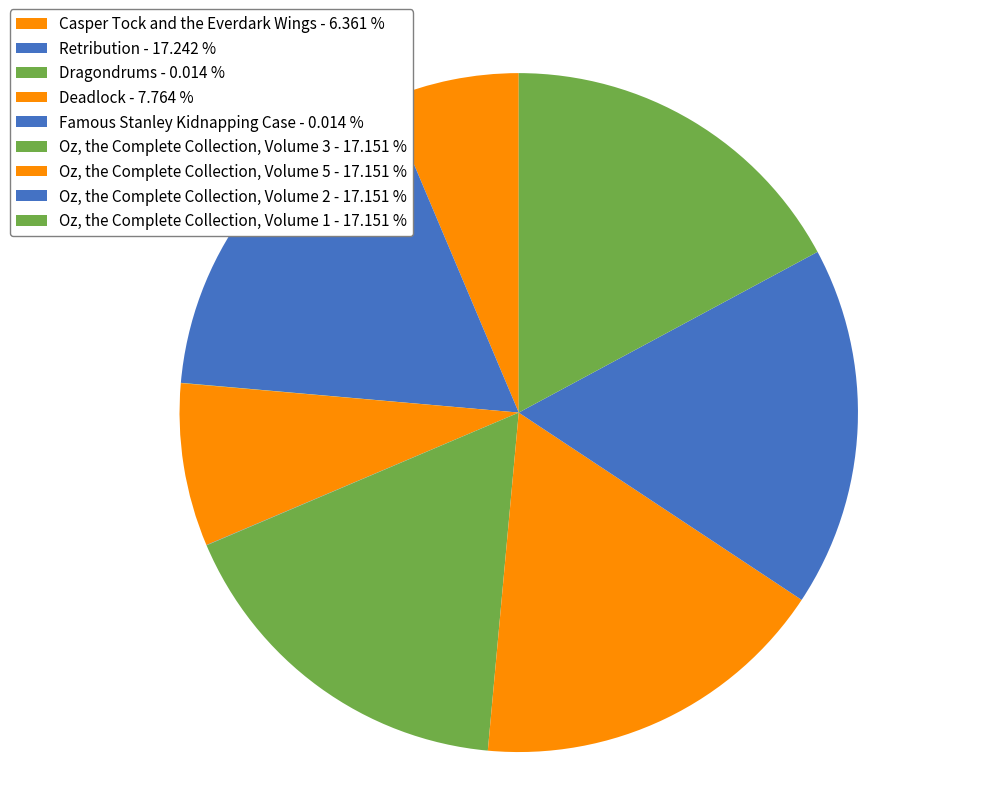

Count the number of slices in the pie.

9